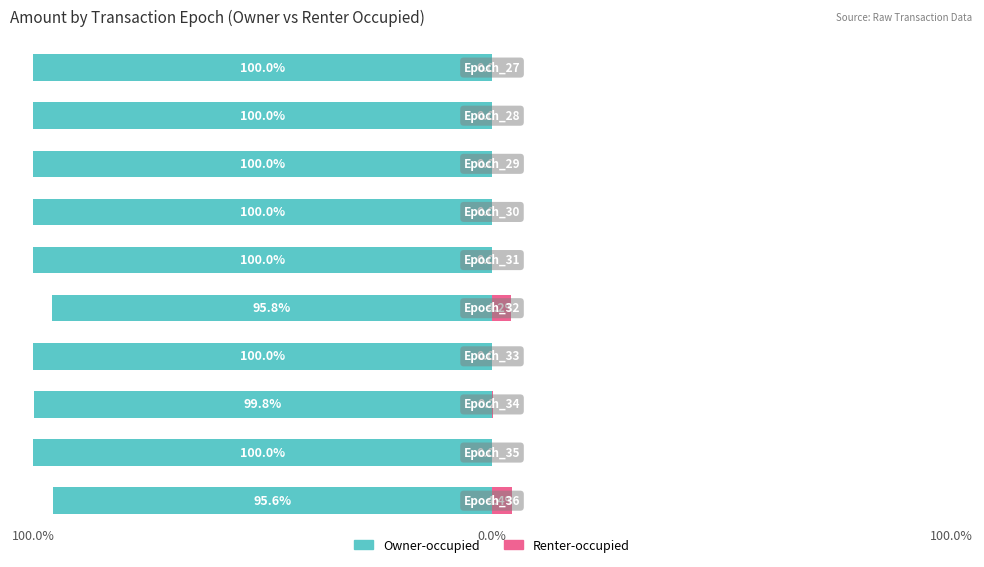

Is the value of Owner-occupied at 9 greater than the value of Renter-occupied at 100.0%?

No